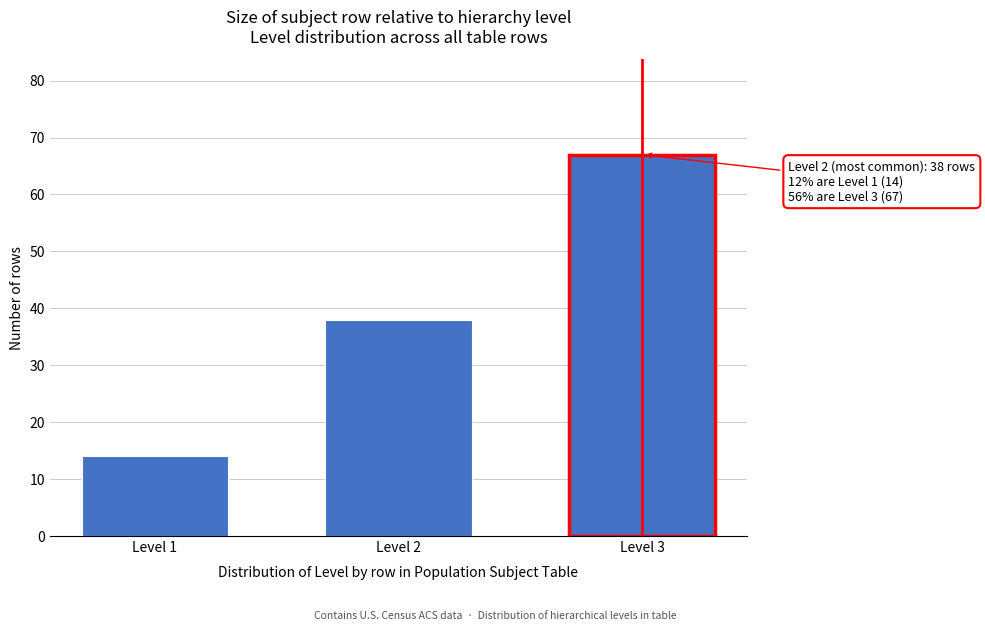

Reading left to right, extract all data points from this chart.

14	38	67